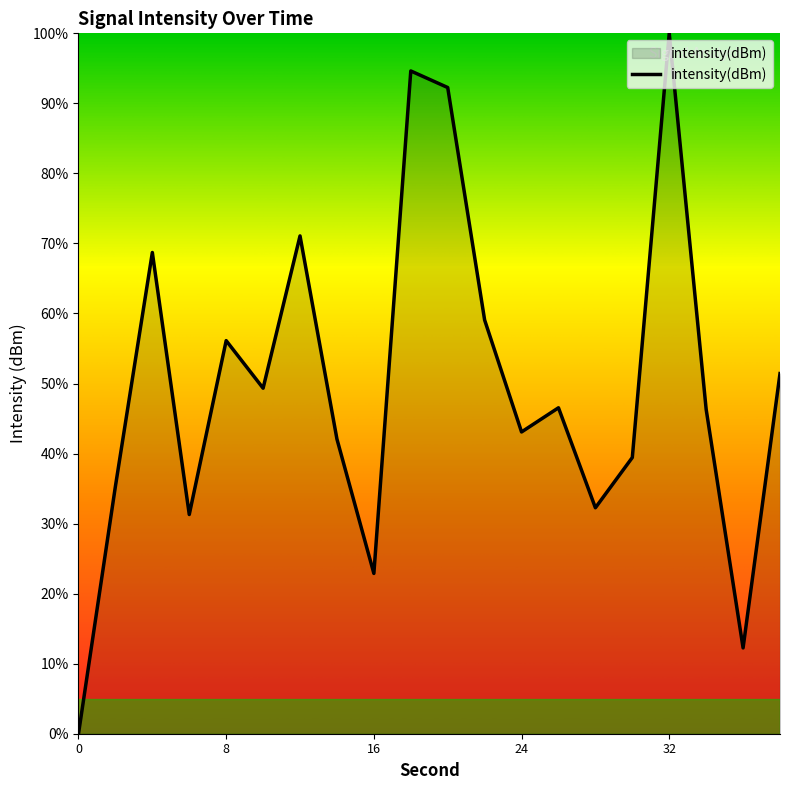

What is the average value?

49.7